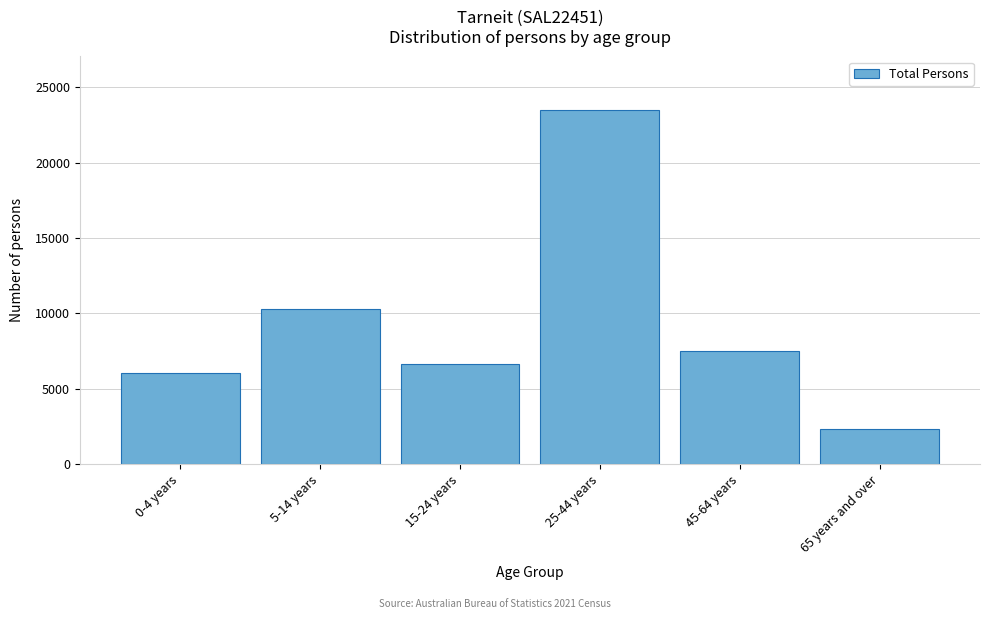

Reading left to right, extract all data points from this chart.

6068	10278	6634	23511	7519	2361